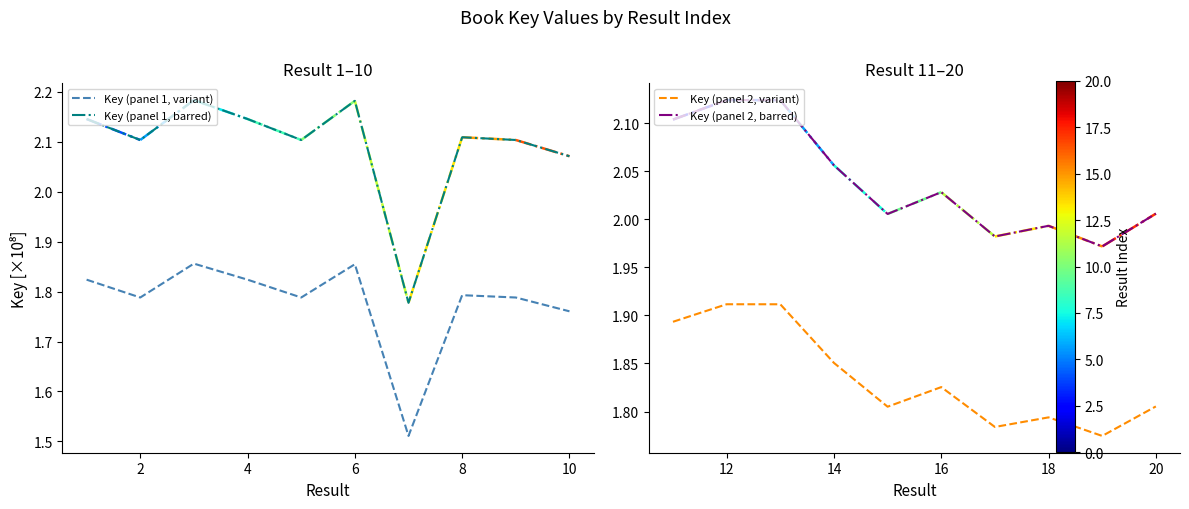

True or false: Key (panel 1, variant) and Key (panel 1, barred) intersect in this chart.

False